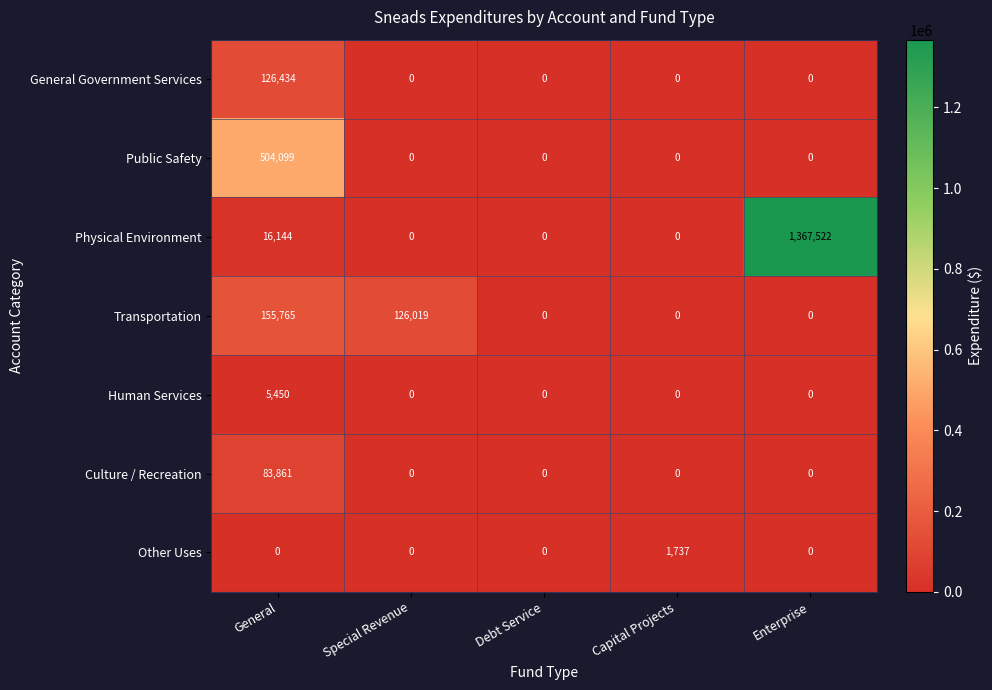

Where is Transportation nearest to the value 77882?

Special Revenue